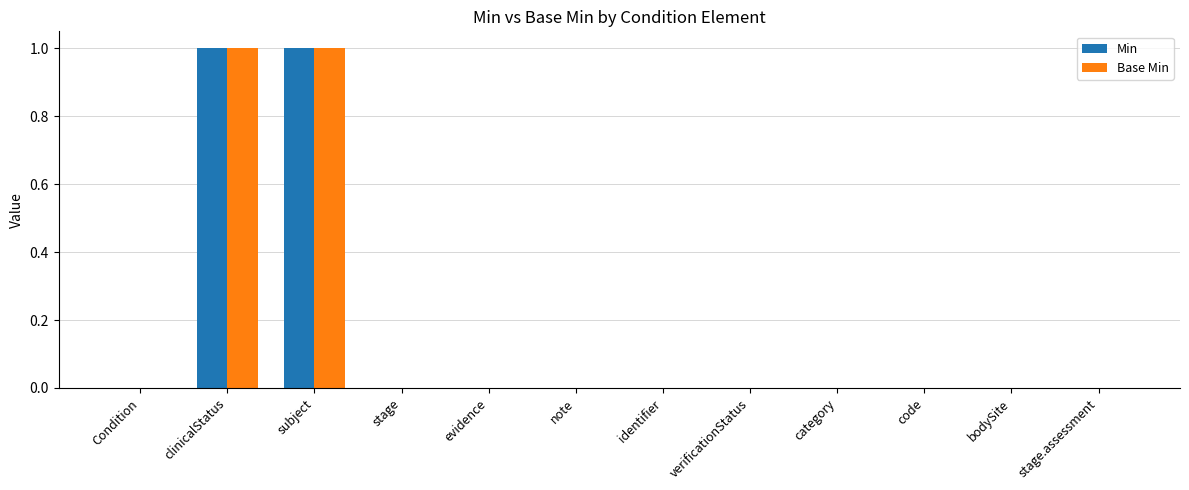

Are the bars grouped side by side (vs. stacked)?

Yes